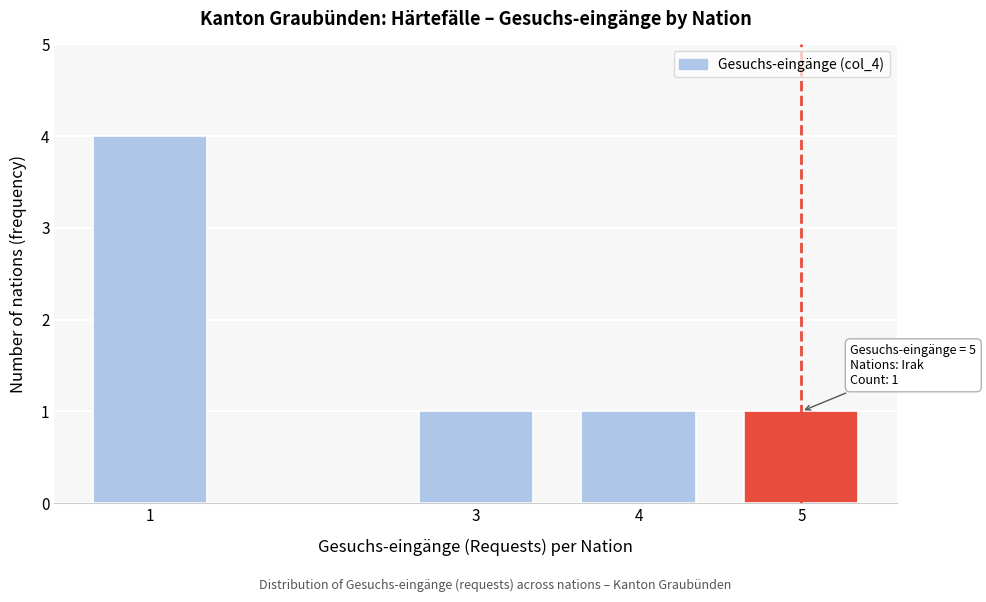

Reading left to right, transcribe all the data shown in this chart.

1=4	3=1	4=1	5=1